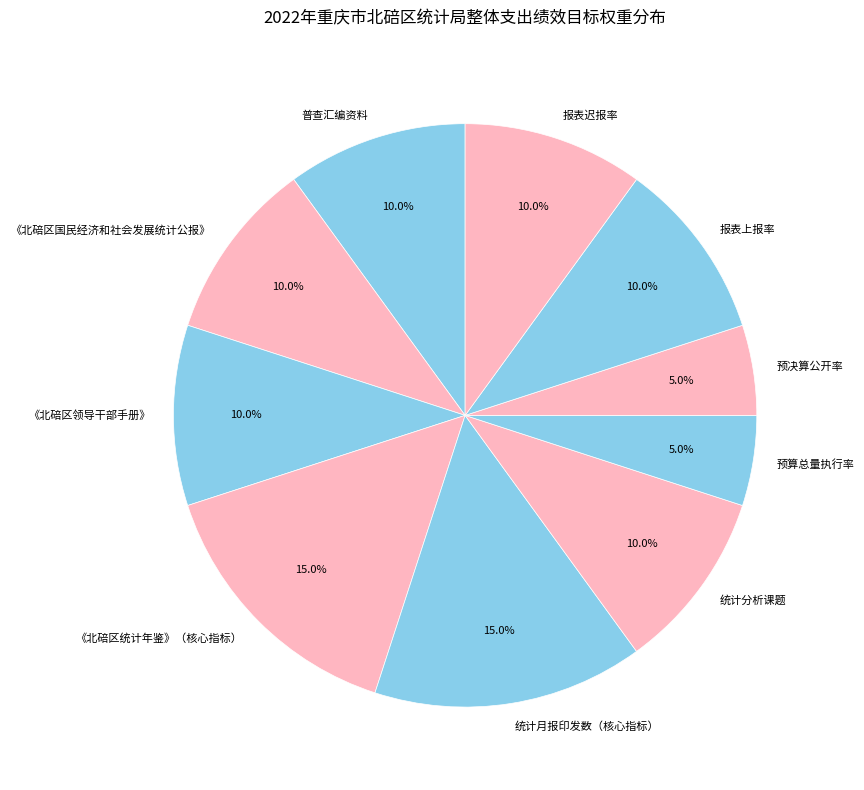

To the nearest percent, what percentage of the pie is 报表迟报率?

10%